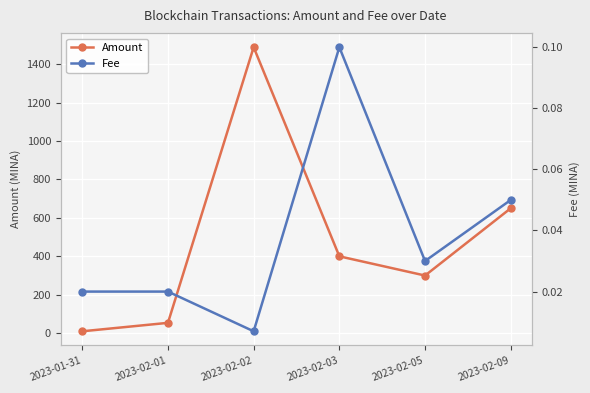

How many values in the Amount series are below 399?

3